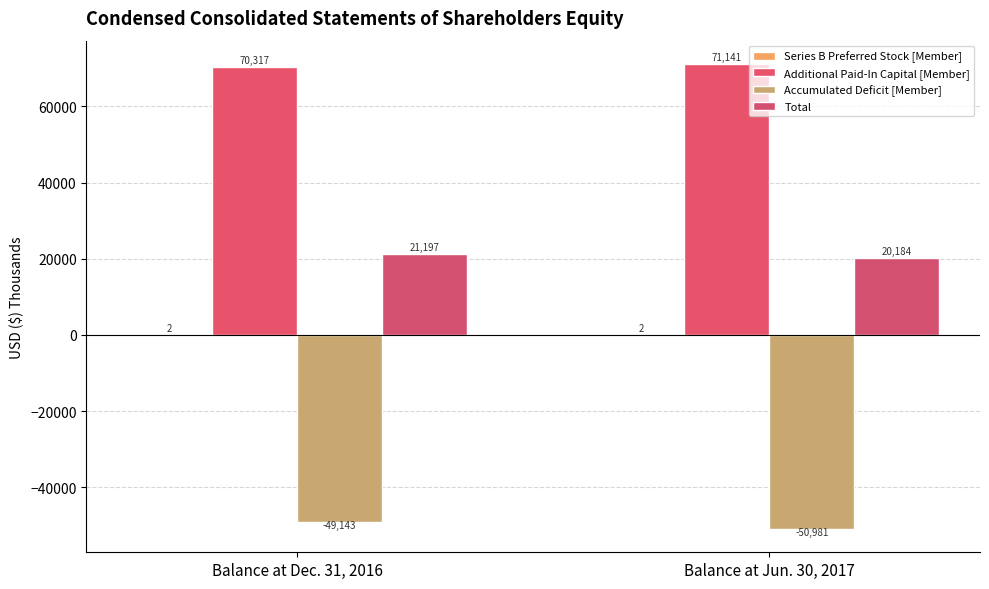

At which category does the chart reach its peak across all series?

Balance at Jun. 30, 2017